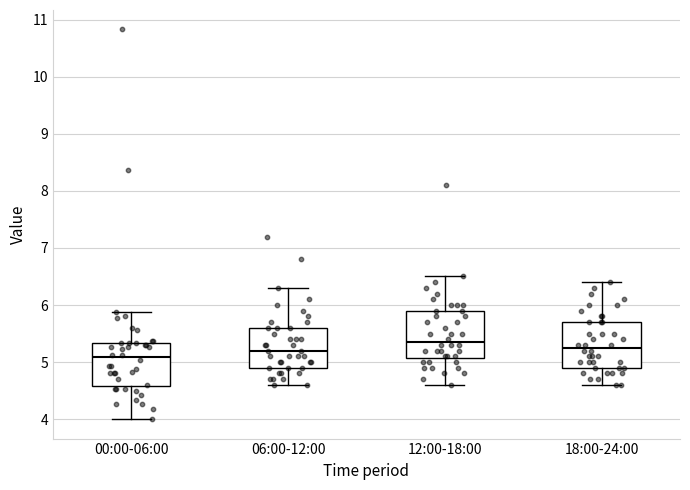

Reading left to right, read every box against the y-axis: the position of its median line, the range the box covers, and the ends of its whiskers. The values are not printed on the chart, so give them approximately, as read against the axis.

00:00-06:00: median 5.1, box 4.6 to 5.3, whiskers 4.0 to 5.9
06:00-12:00: median 5.2, box 4.9 to 5.6, whiskers 4.6 to 6.3
12:00-18:00: median 5.4, box 5.1 to 5.9, whiskers 4.6 to 6.5
18:00-24:00: median 5.3, box 4.9 to 5.7, whiskers 4.6 to 6.4